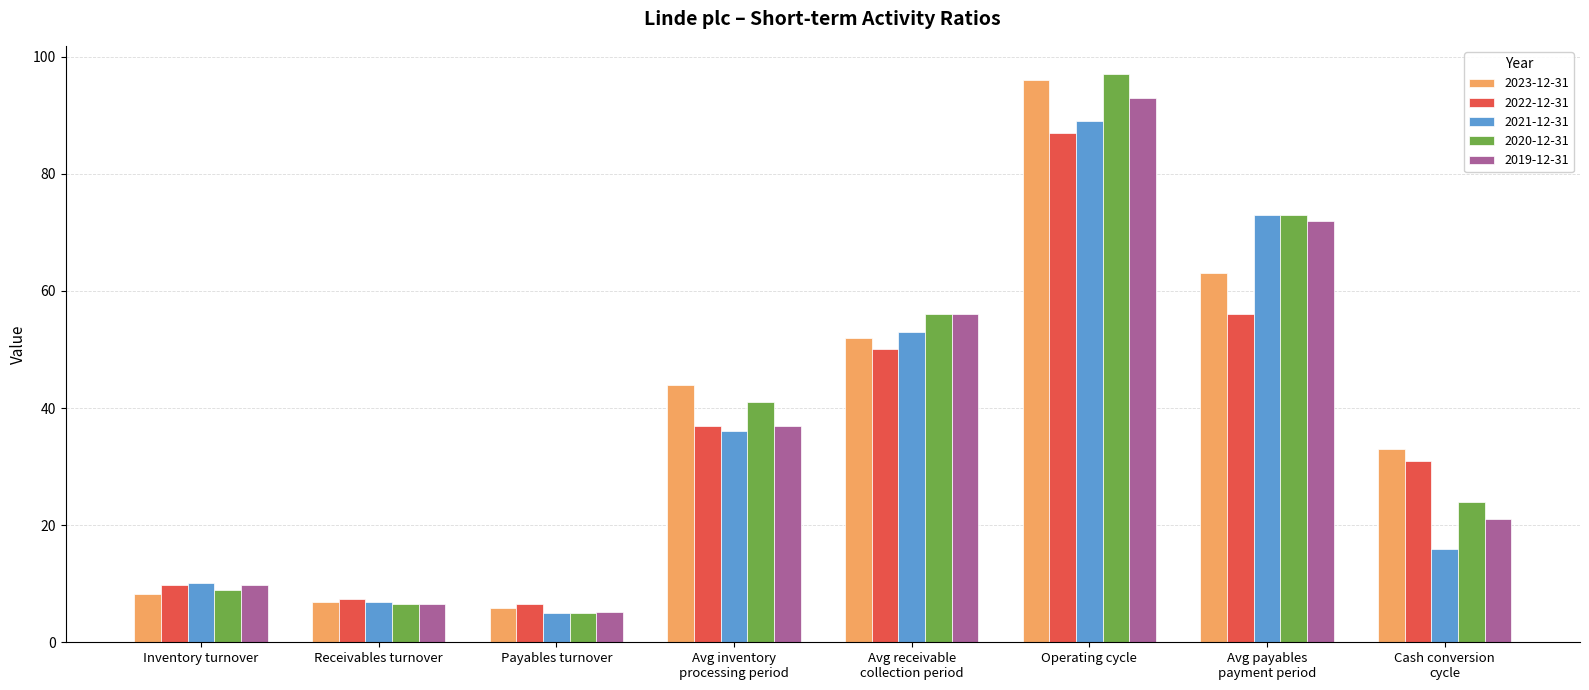

What position from the right is Avg inventory
processing period?

5